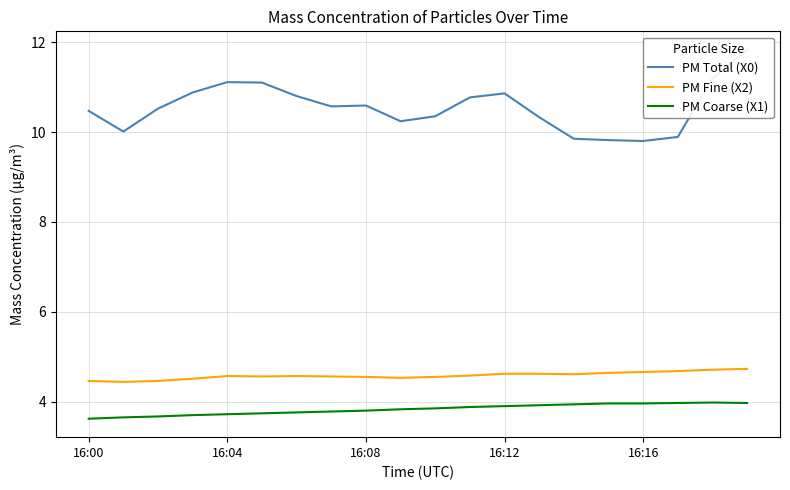

What are all the series names shown in the legend?

PM Total (X0), PM Fine (X2), PM Coarse (X1)